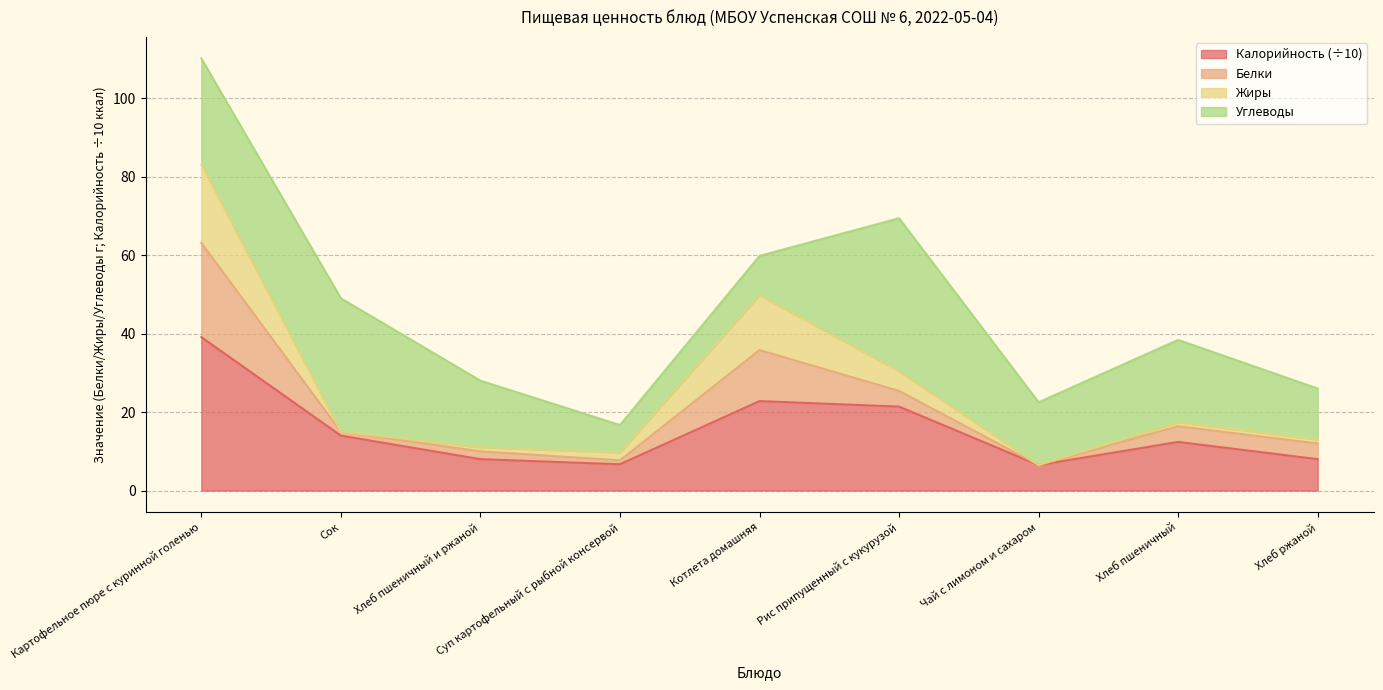

At which label does Калорийность (÷10) reach its peak?

Картофельное пюре с куринной голенью